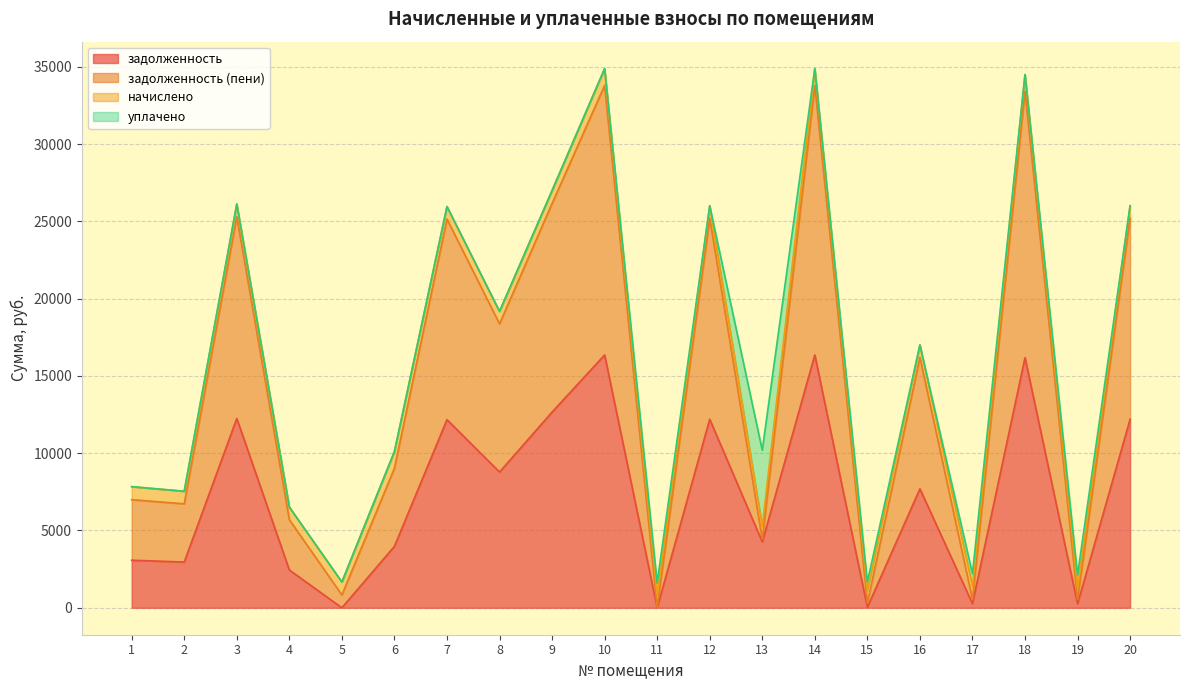

At which category does задолженность reach its first local peak?

3